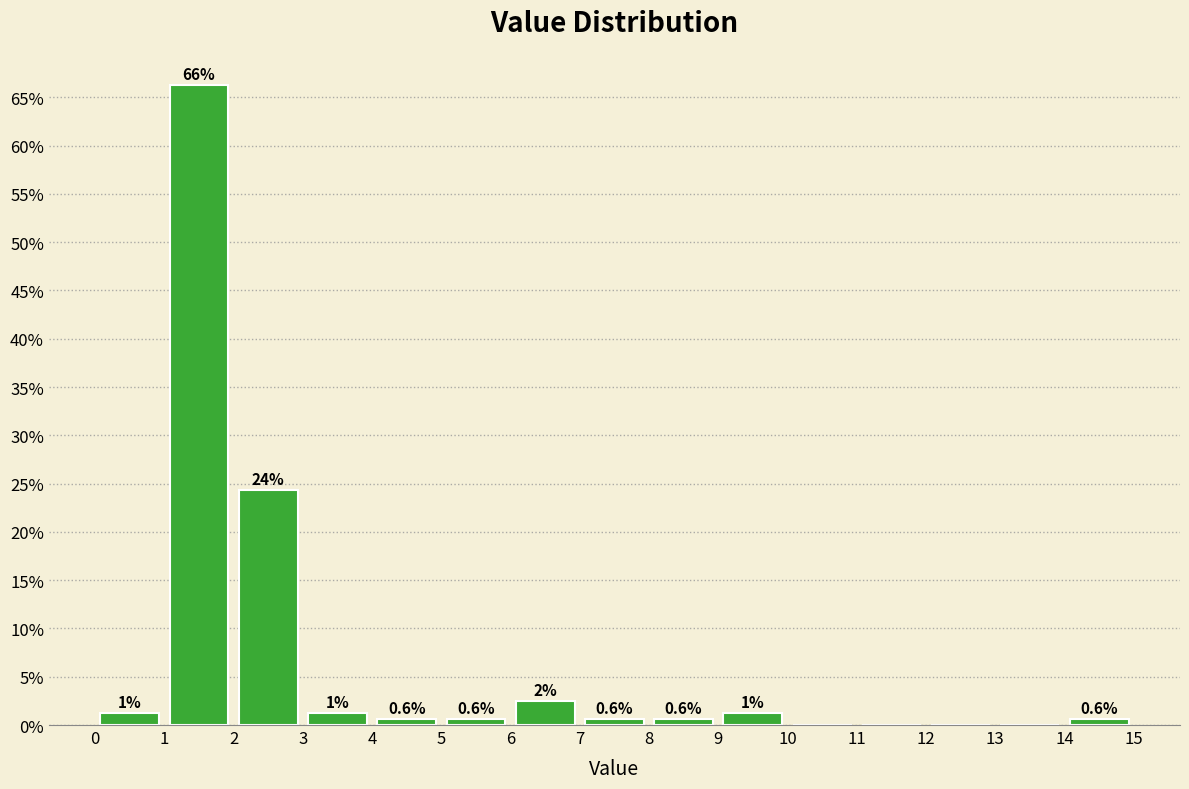

Over which range of the x-axis is the bar tallest?

1 to 2